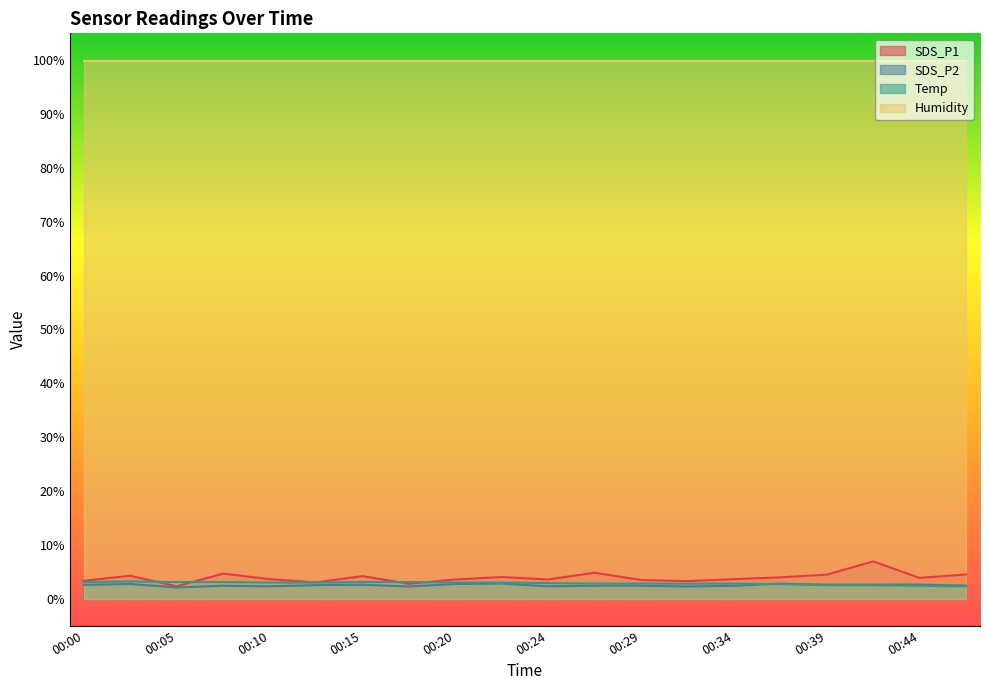

What is the value of the Temp point at the 17th from the left?

2.5